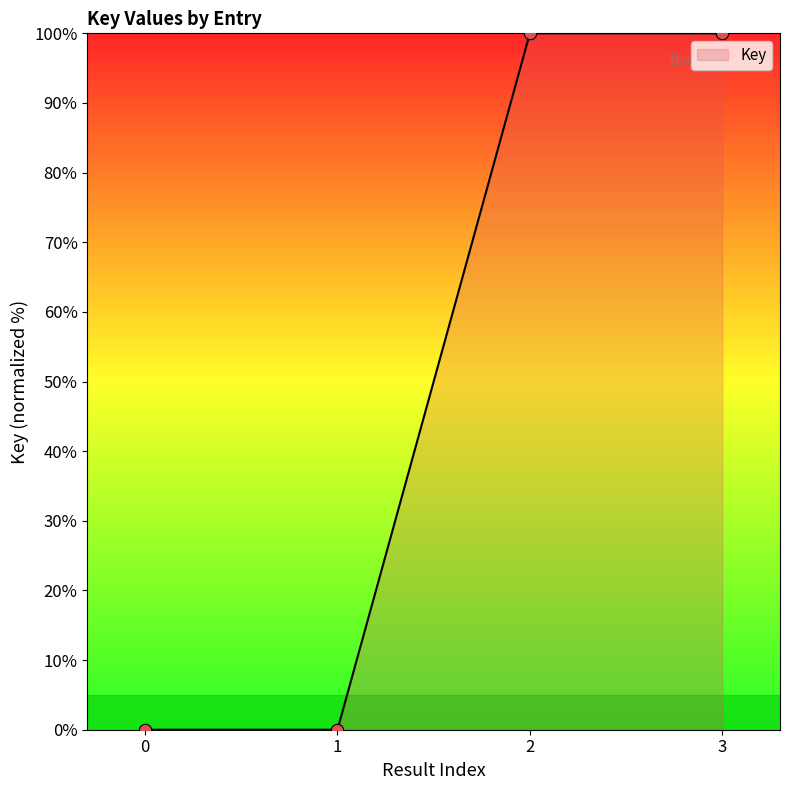

What is the maximum value for Key?

100.0